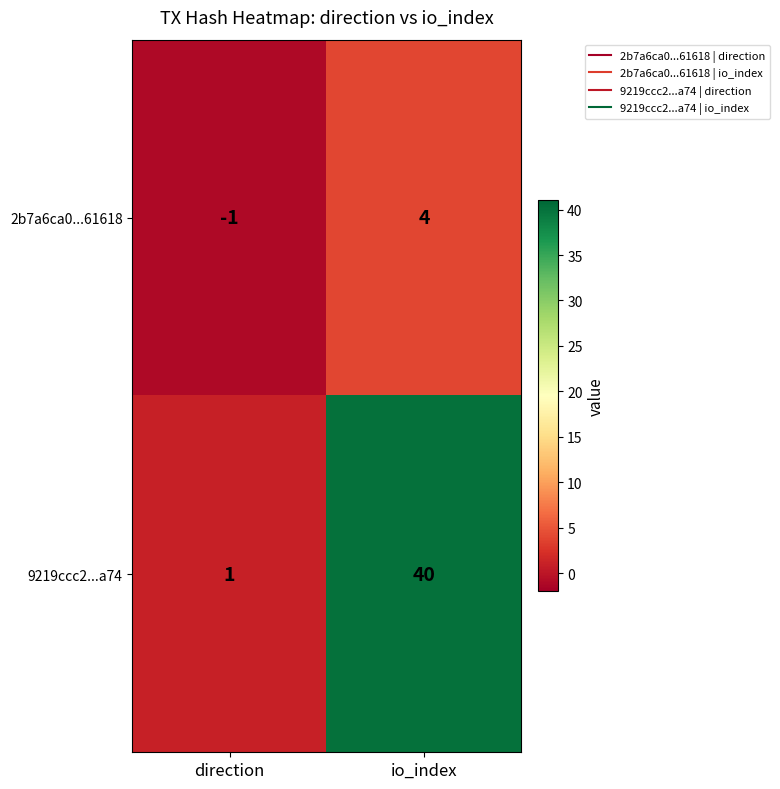

Which series has the widest spread of values?

9219ccc2...a74